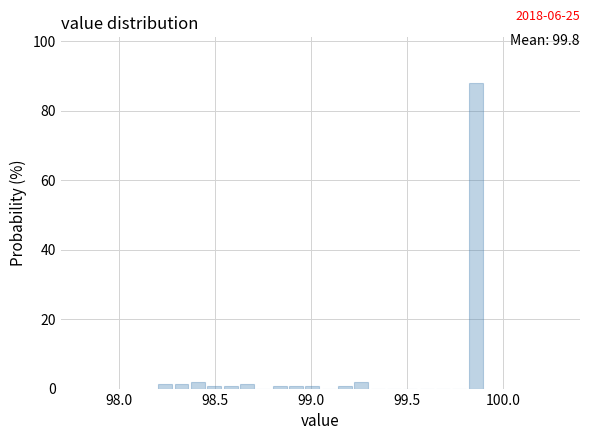

Read against the x-axis, roughly where is the centre of the tallest bar?

99.85